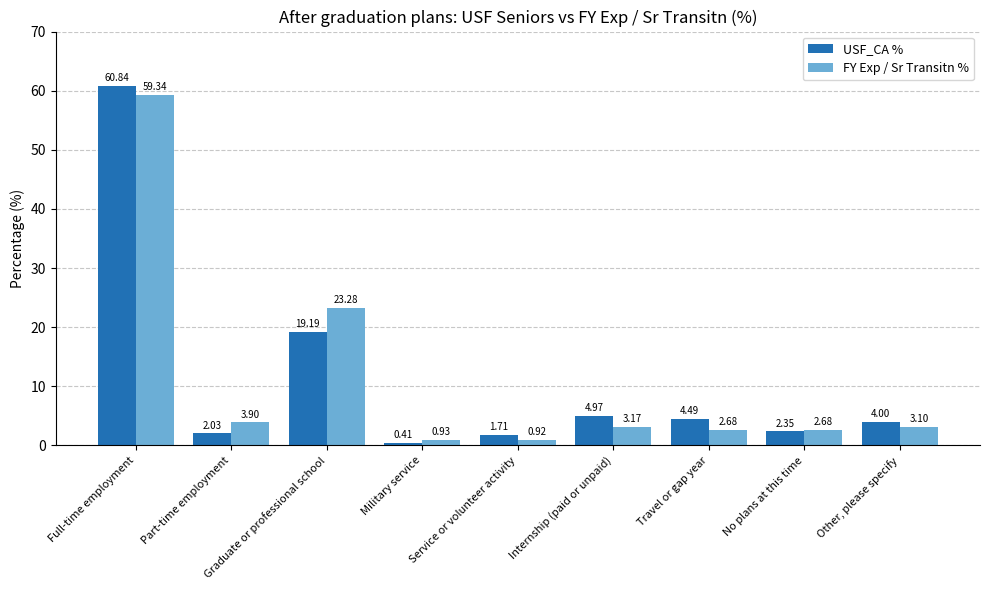

What is the average value of the FY Exp / Sr Transitn % series?

11.1